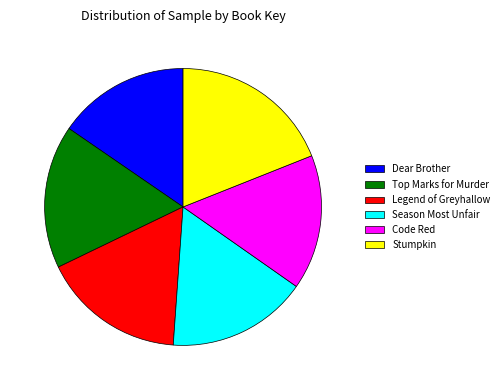

Combined, do Stumpkin and Legend of Greyhallow account for over 50%?

No